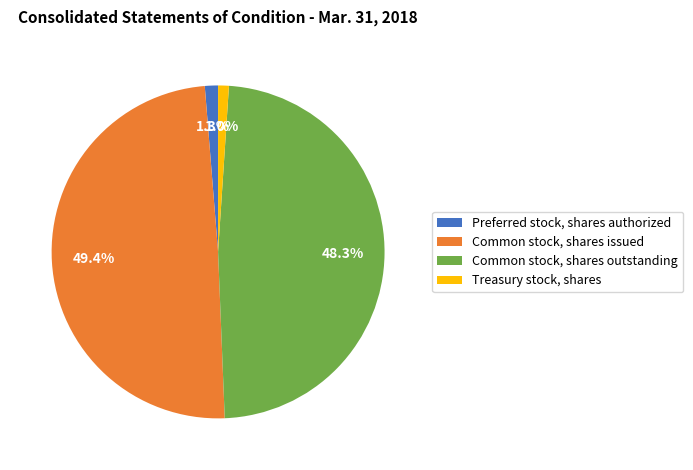

How many segments does this pie chart have?

4